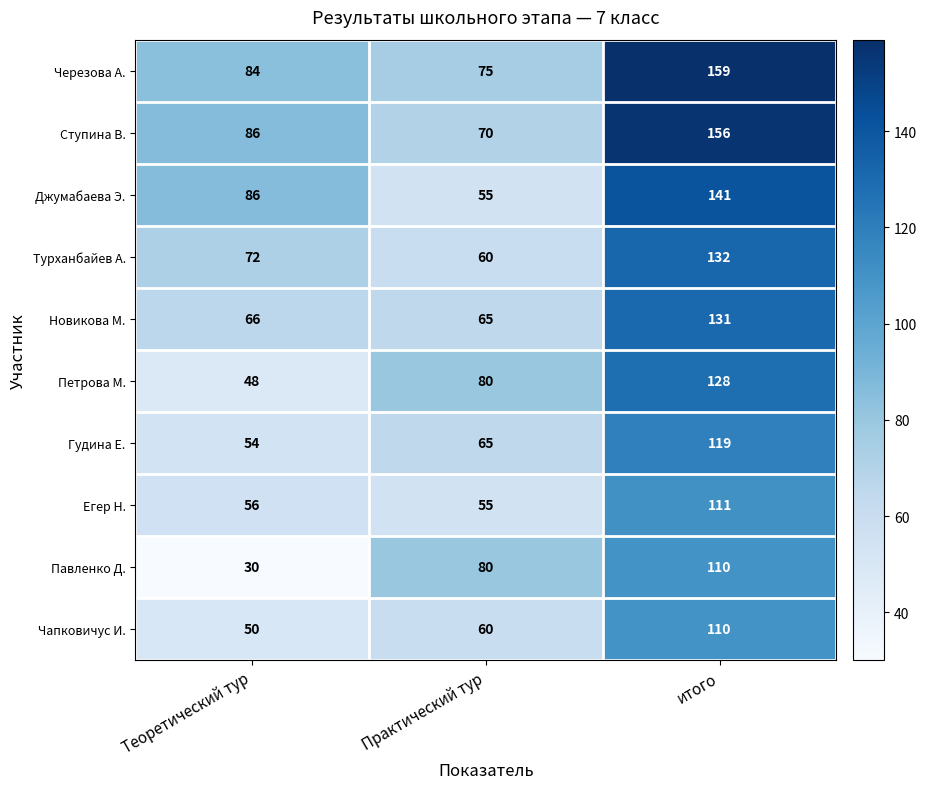

What is the difference between the maximum and minimum values in the Петрова М. series?

80